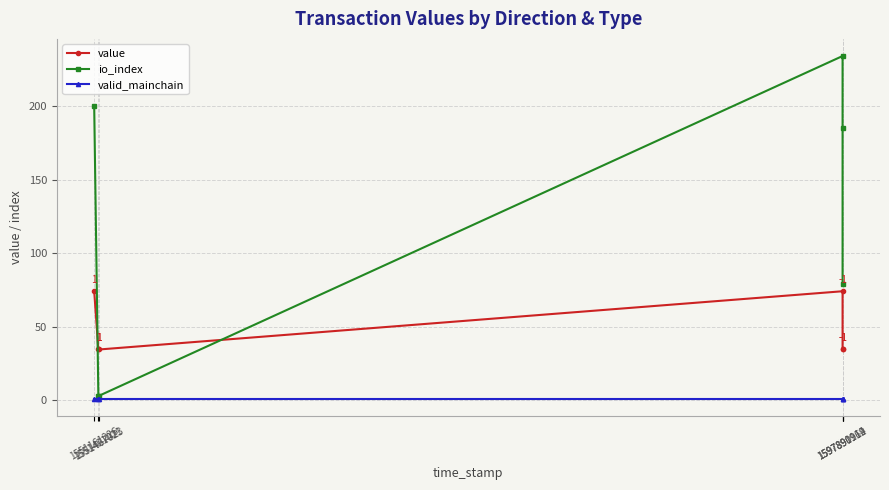

Reading right to left, transcribe all the data shown in this chart.

value: 34.4	34.4	74.1	34.4	34.4	74.1
io_index: 79.0	185.0	234.0	3.0	3.0	200.0
valid_mainchain: 1.0	1.0	1.0	1.0	1.0	1.0